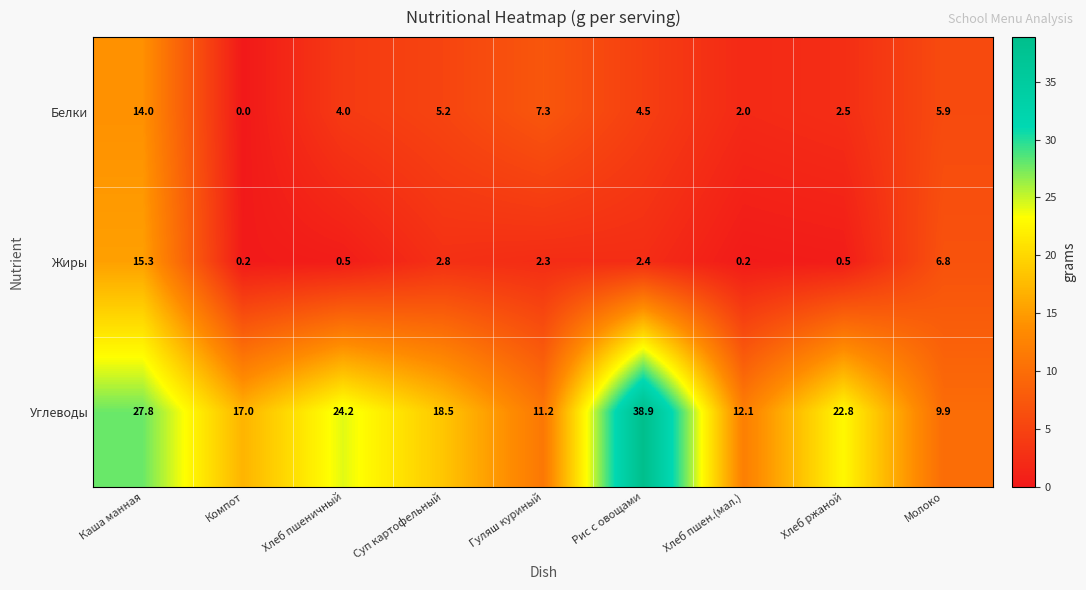

At how many categories does at least one series exceed 2?

9